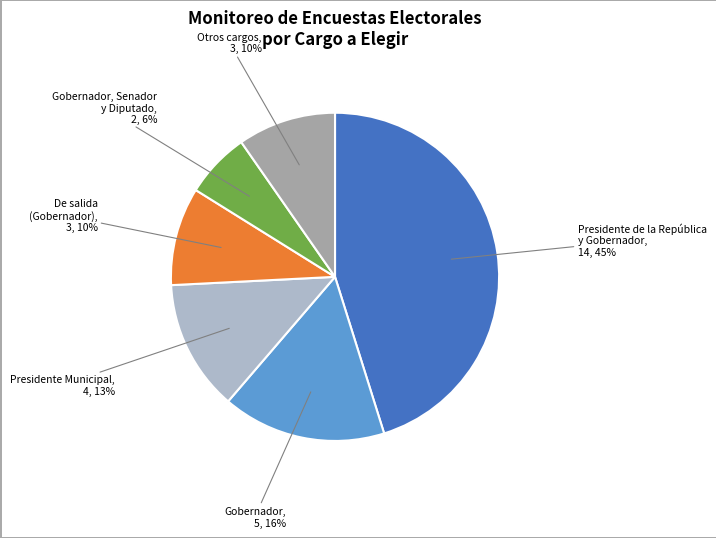

Is there any slice that represents more than half of the pie?

No